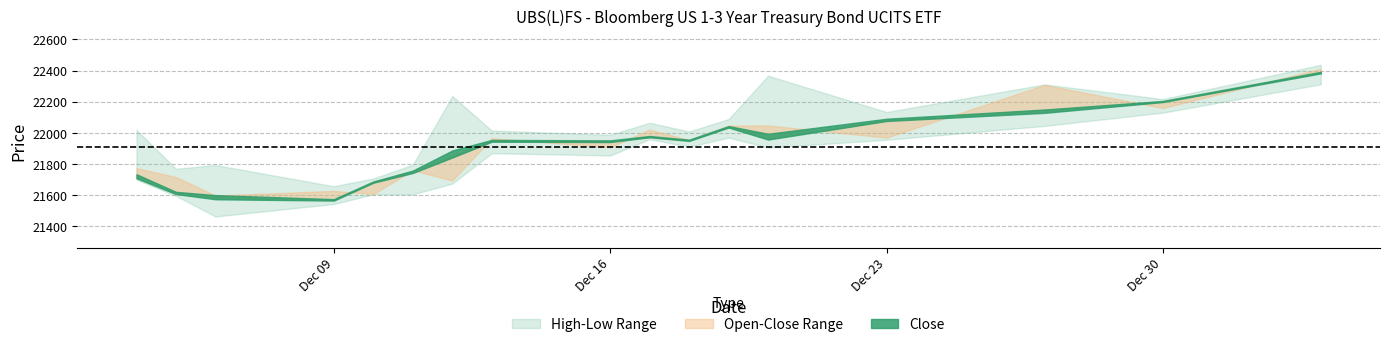

How many data points in High are less than 22019?

8